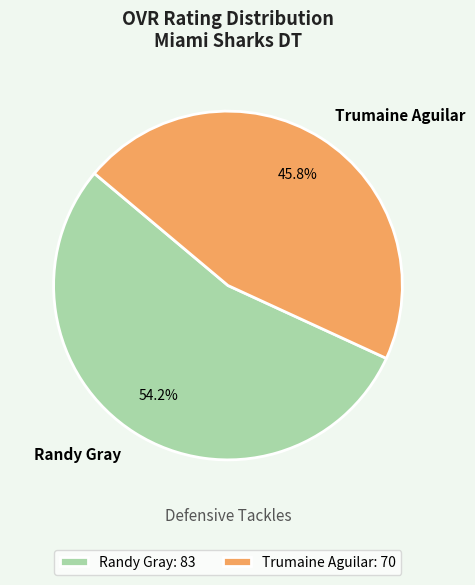

True or false: Randy Gray accounts for 62% of the total.

False